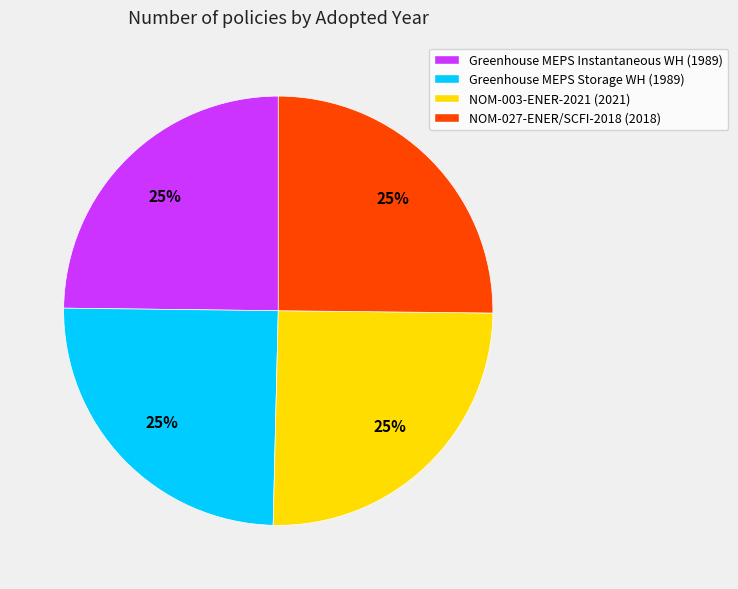

Approximately how many times larger is the value at NOM-003-ENER-2021 (2021) compared to Greenhouse MEPS Storage WH (1989)?

1.0